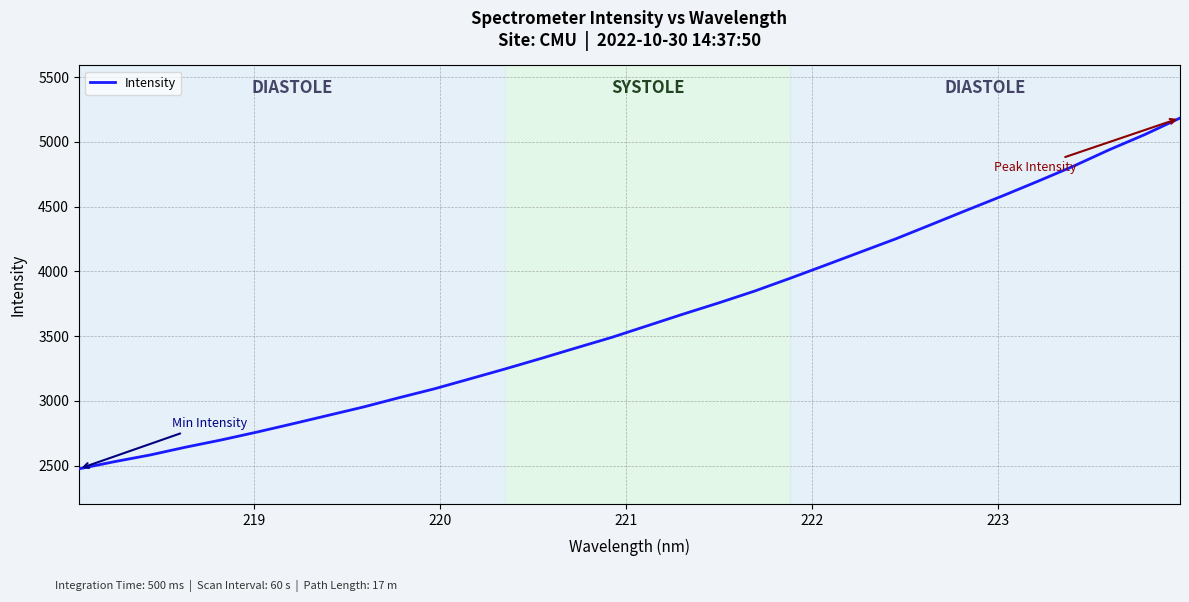

What is the minimum value shown in the chart?

2475.9